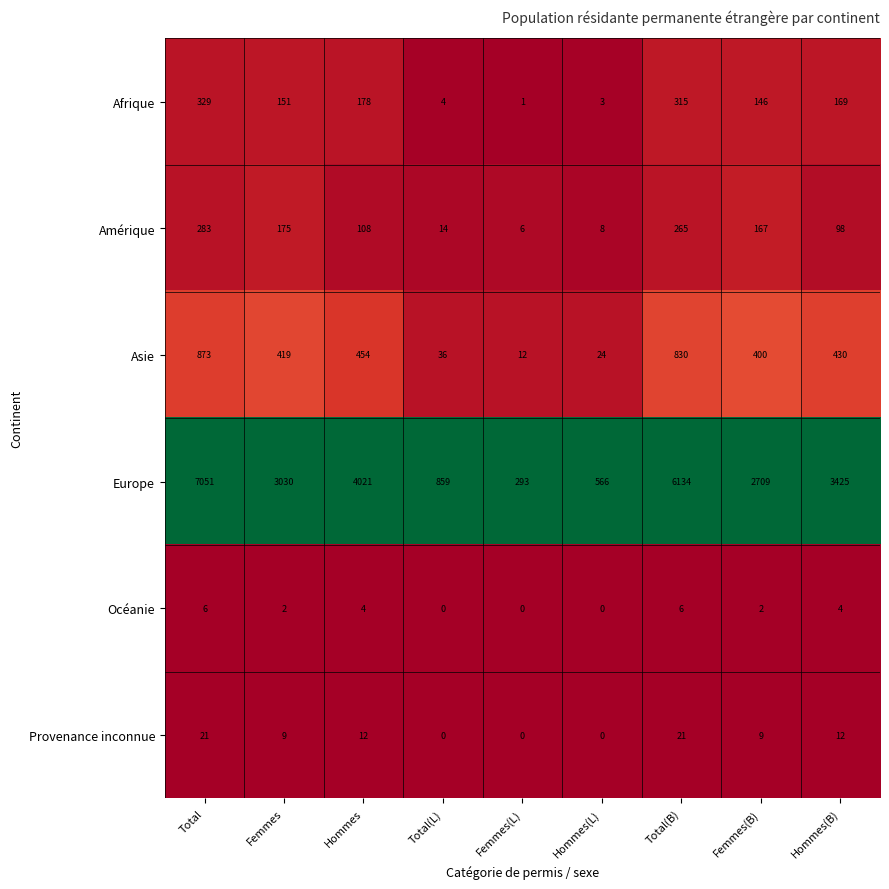

Which series has the widest spread of values?

Europe